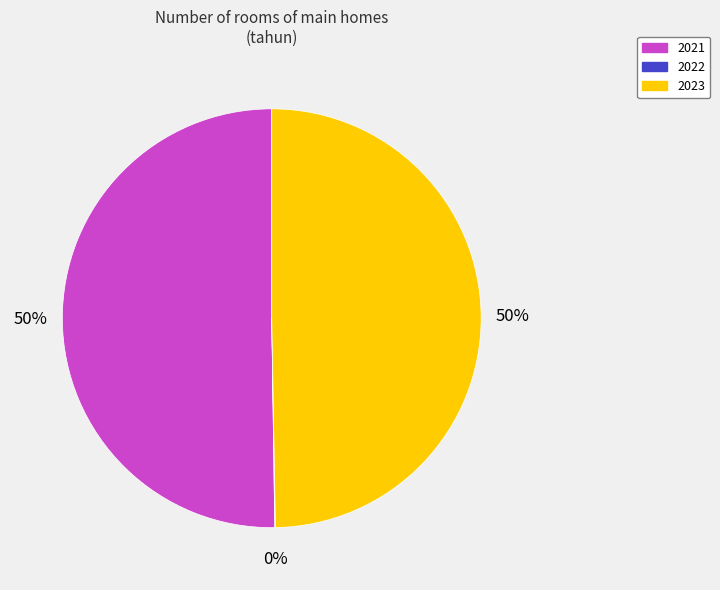

Which category accounts for the majority?

2021